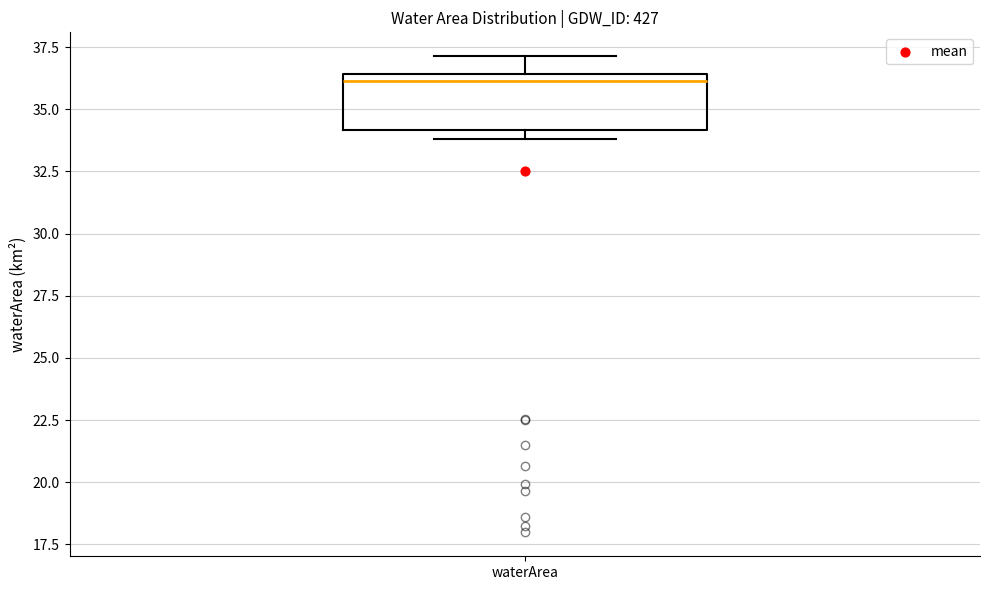

Where does the median line of the box for waterArea sit on the y-axis? The values are not printed on the chart, so give them approximately, as read against the axis.

36.0